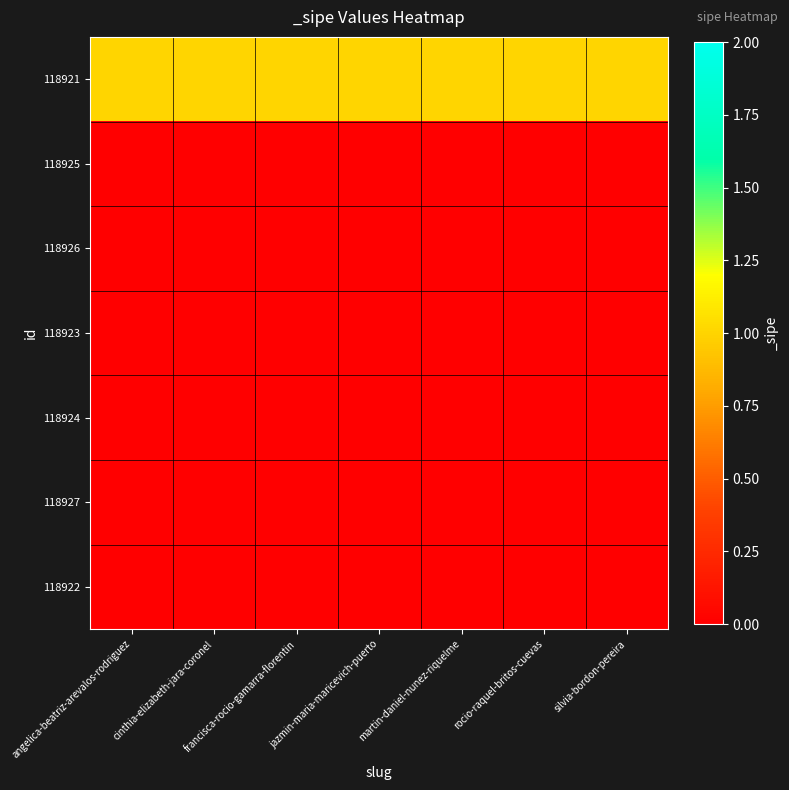

At rocio-raquel-britos-cuevas, list the series in order from smallest to largest.

118925, 118926, 118923, 118924, 118927, 118922, 118921